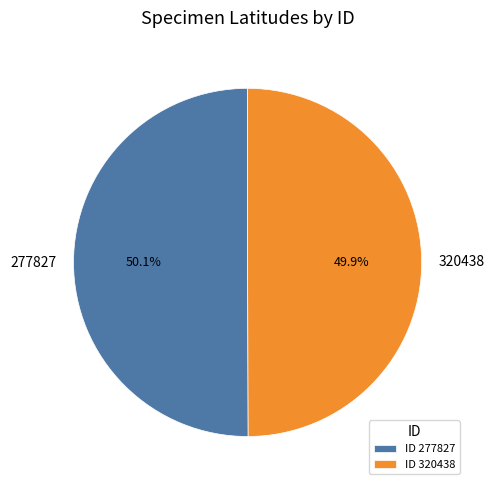

What percentage is the 320438 slice, to the nearest percent?

50%